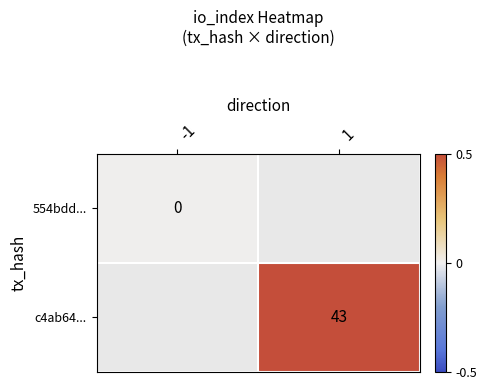

The value of c4ab64... at 1 is 71. True or false?

False